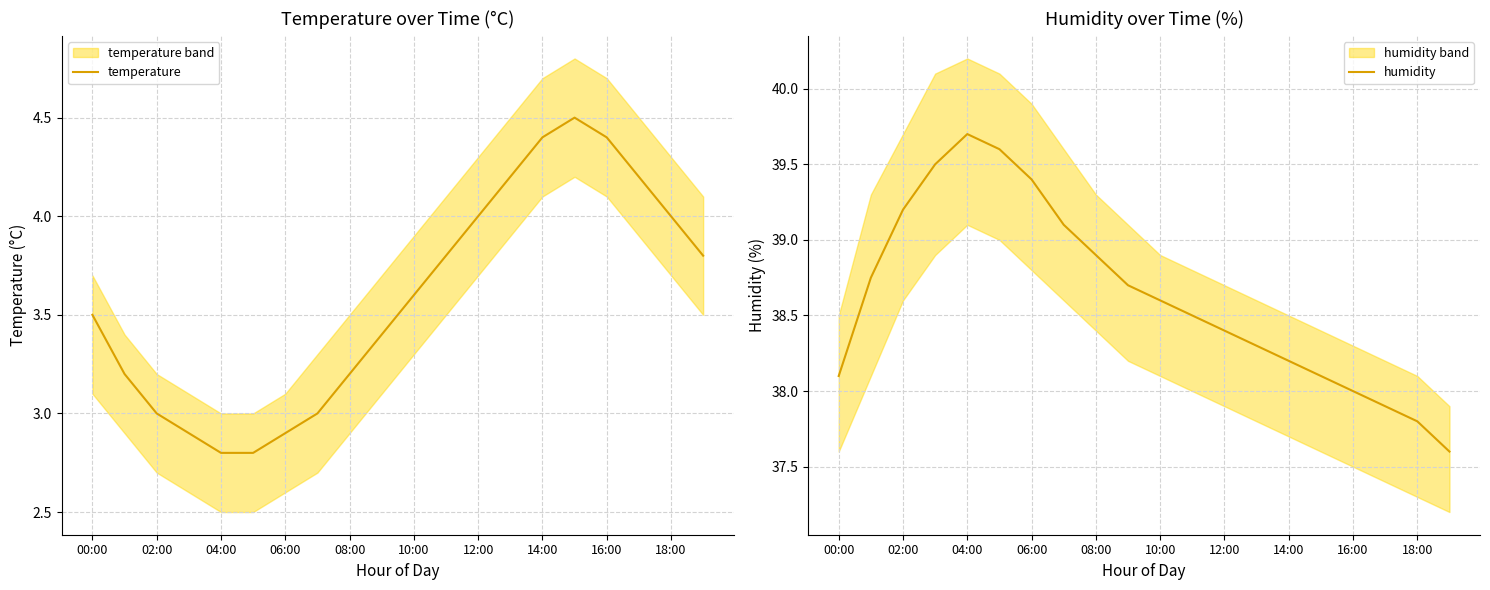

Reading right to left, what are all the values shown in this chart?

temperature: 3.8	4.0	4.2	4.4	4.5	4.4	4.2	4.0	3.8	3.6	3.4	3.2	3.0	2.9	2.8	2.8	2.9	3.0	3.2	3.5
humidity: 37.6	37.8	37.9	38.0	38.1	38.2	38.3	38.4	38.5	38.6	38.7	38.9	39.1	39.4	39.6	39.7	39.5	39.2	38.8	38.1